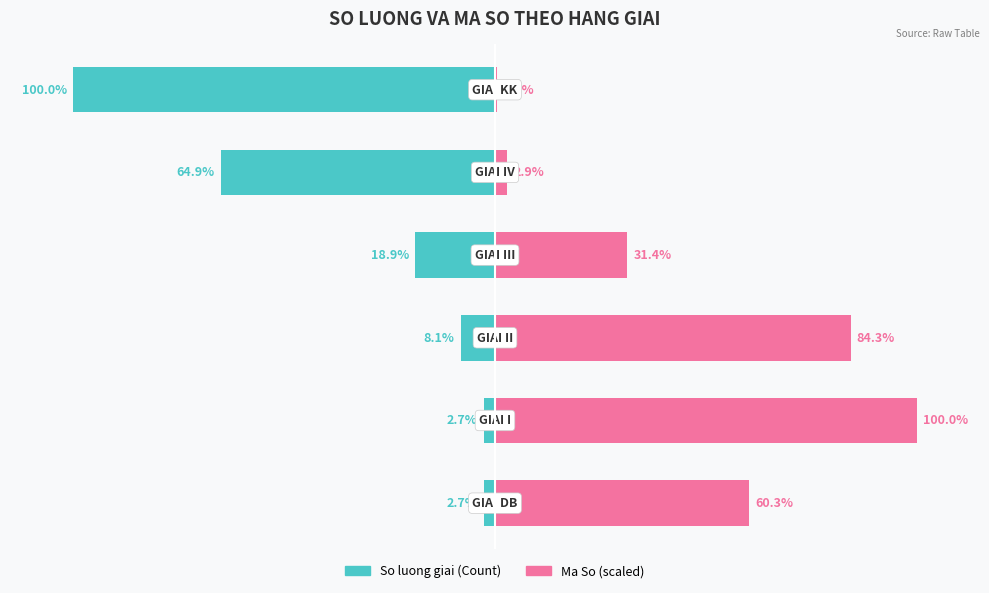

Reading right to left, list all the values displayed in this chart.

So luong giai (Count): -100.0	-64.9	-18.9	-8.1	-2.7	-2.7
Ma So (scaled): 0.5	2.9	31.4	84.3	100.0	60.3